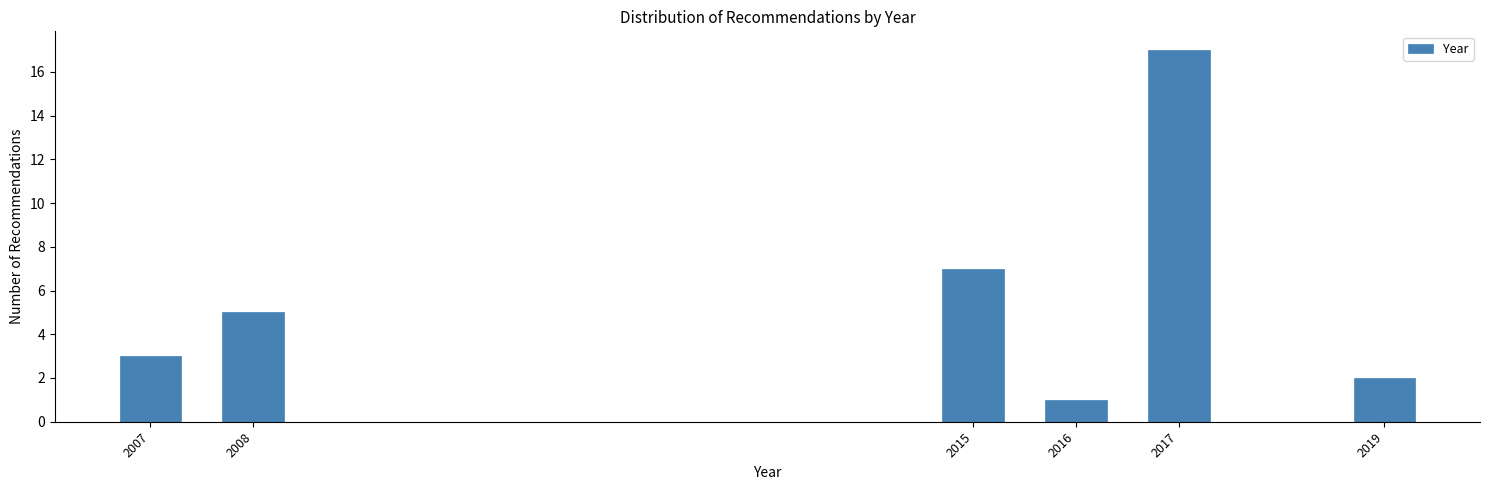

Reading left to right, transcribe all the data shown in this chart.

2007=3	2008=5	2015=7	2016=1	2017=17	2019=2